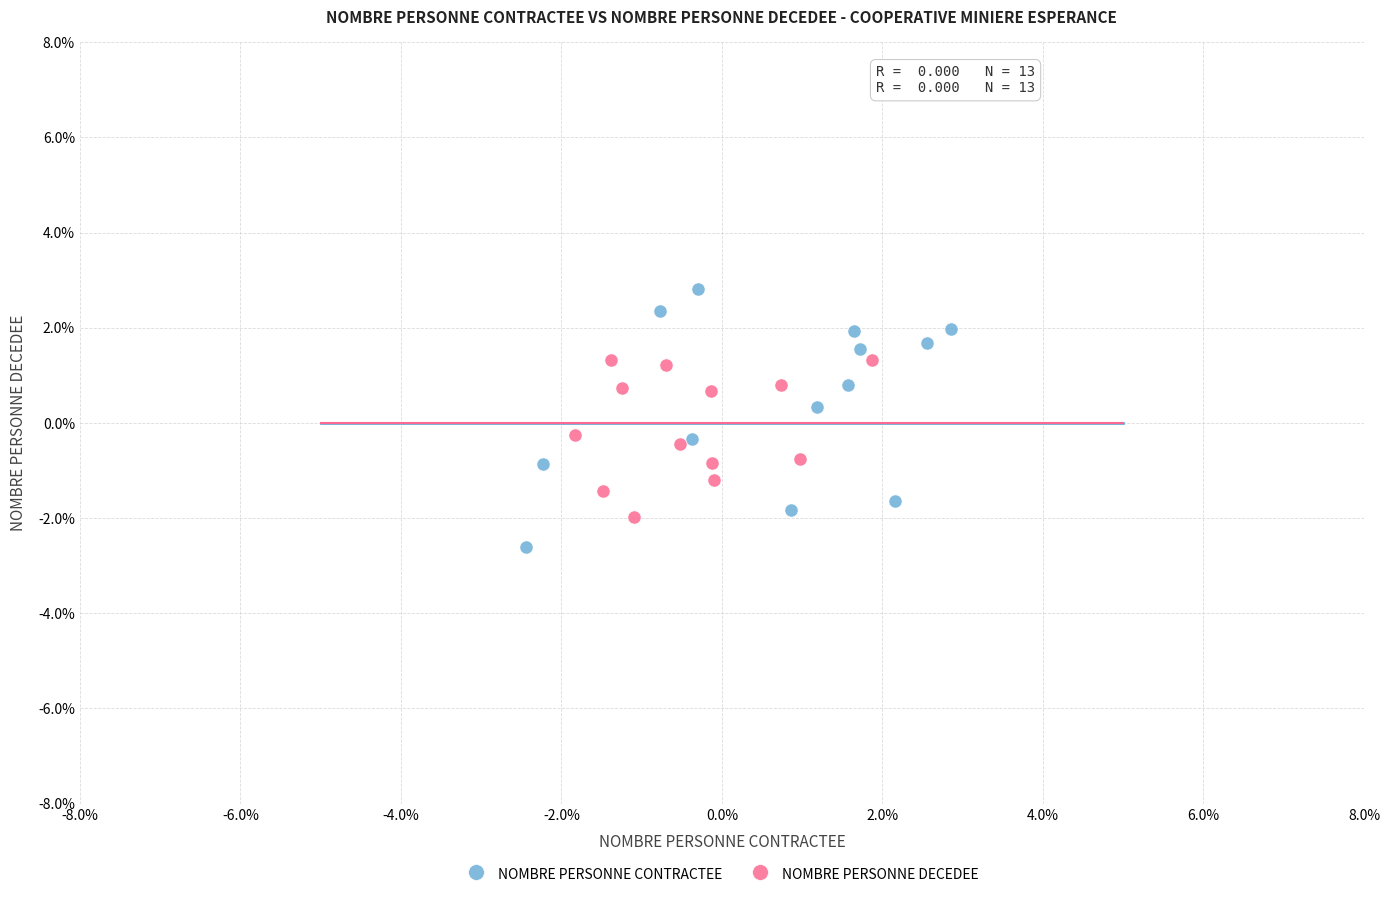

Which series contains the highest Y value?

NOMBRE PERSONNE CONTRACTEE